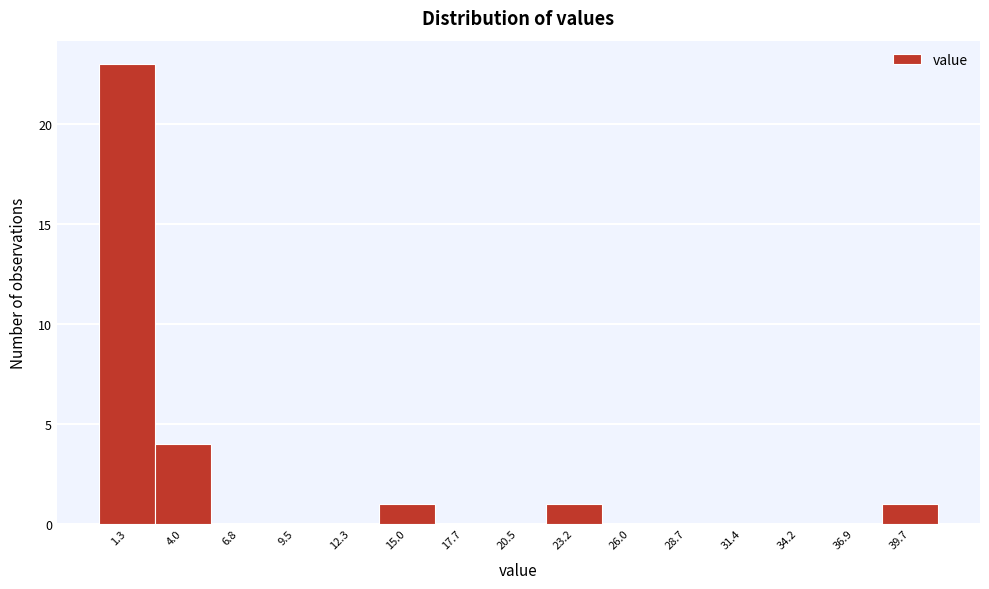

Reading left to right, transcribe all the data shown in this chart.

1.3=23	4.0=4	6.8=0	9.5=0	12.3=0	15.0=1	17.7=0	20.5=0	23.2=1	26.0=0	28.7=0	31.4=0	34.2=0	36.9=0	39.7=1